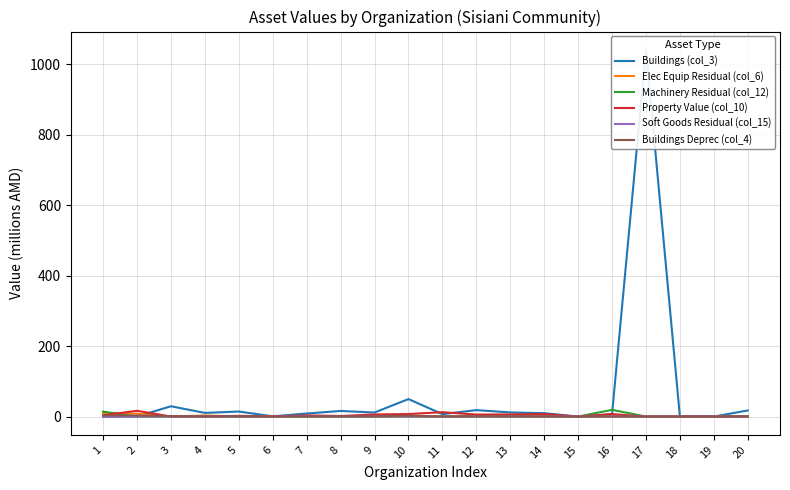

Where is Soft Goods Residual (col_15) nearest to the value 0?

1